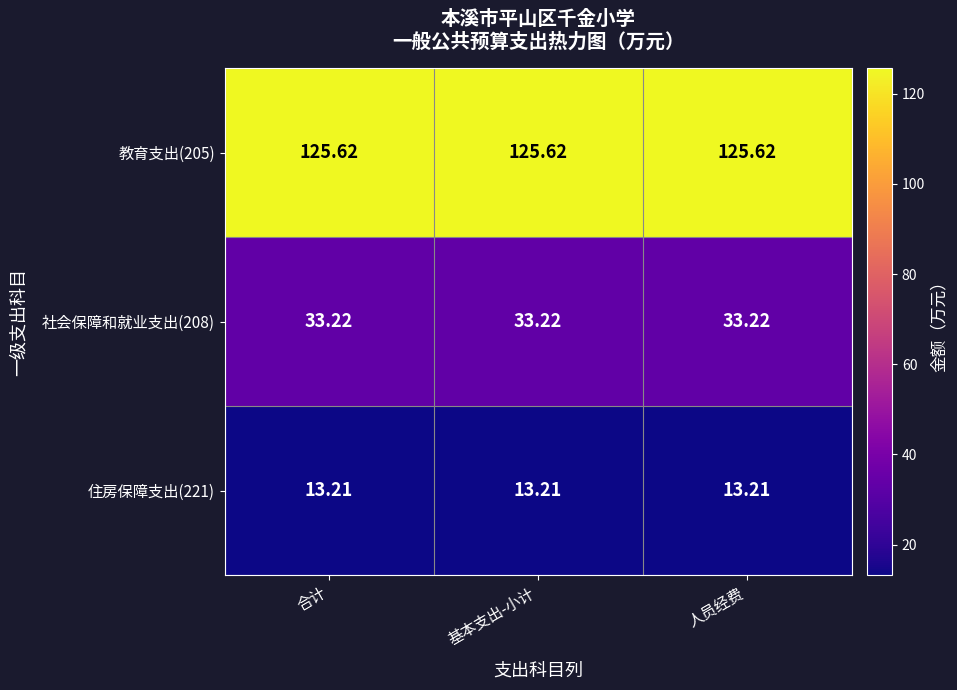

Is the value of 住房保障支出(221) at 基本支出-小计 greater than the value of 教育支出(205) at 合计?

No